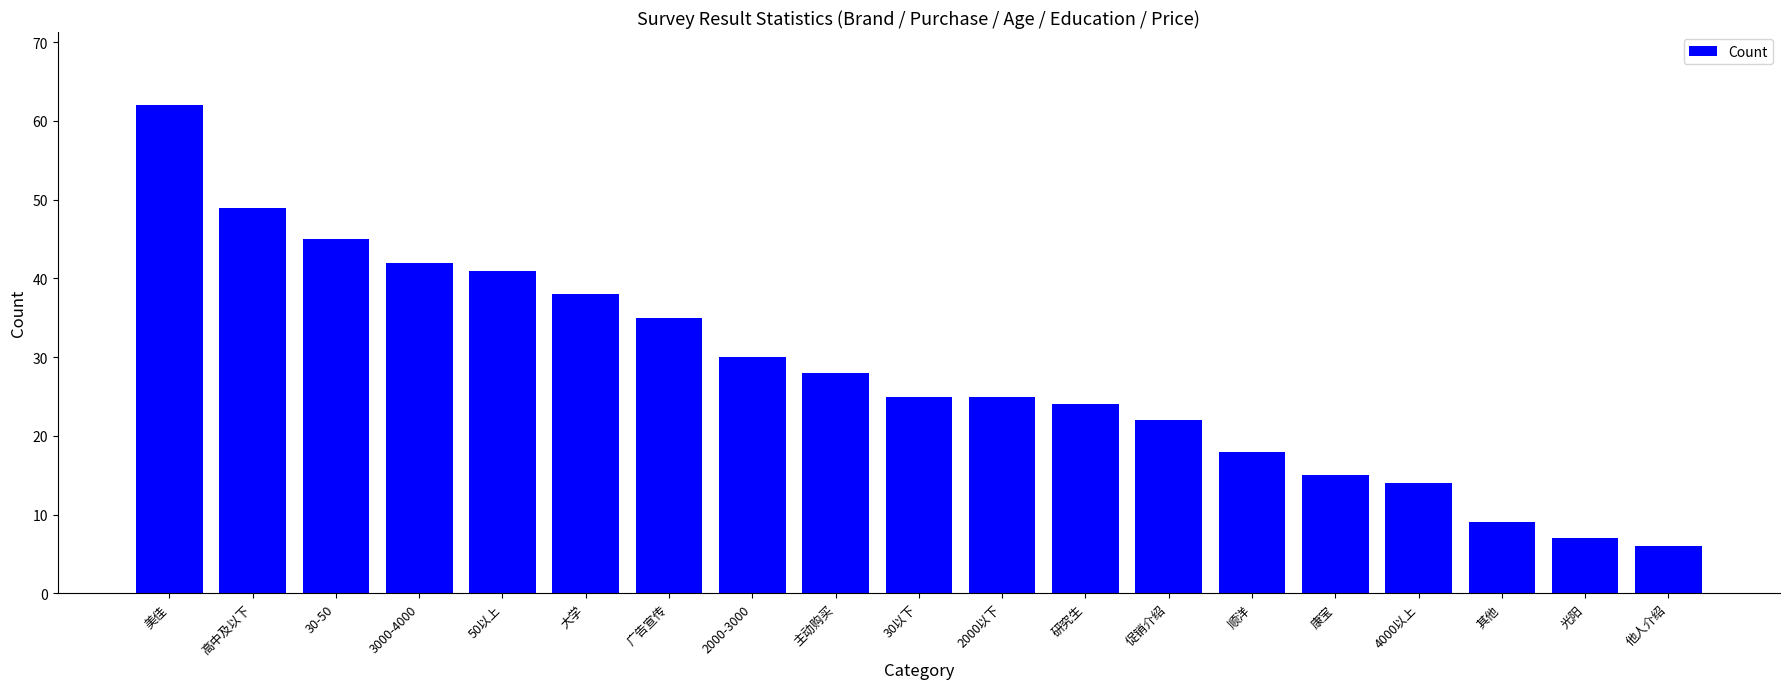

Between 30以下 and 2000-3000, which is larger?

2000-3000